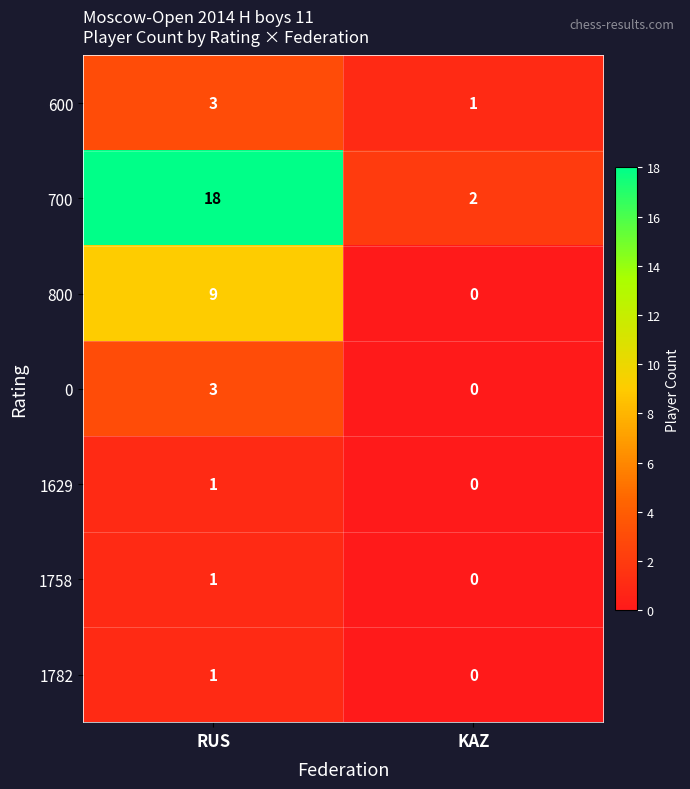

At which label does 1629 reach its peak?

RUS